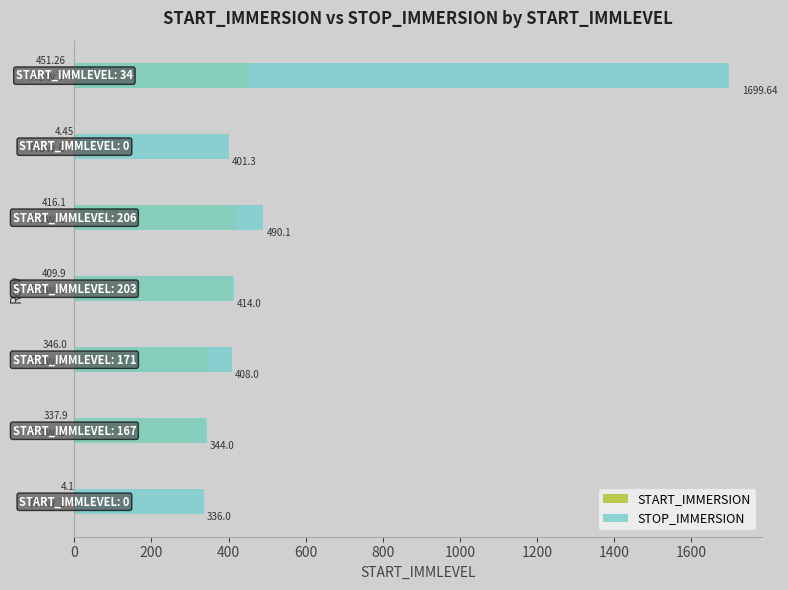

What is the difference between the maximum and minimum values in the START_IMMERSION series?

447.2